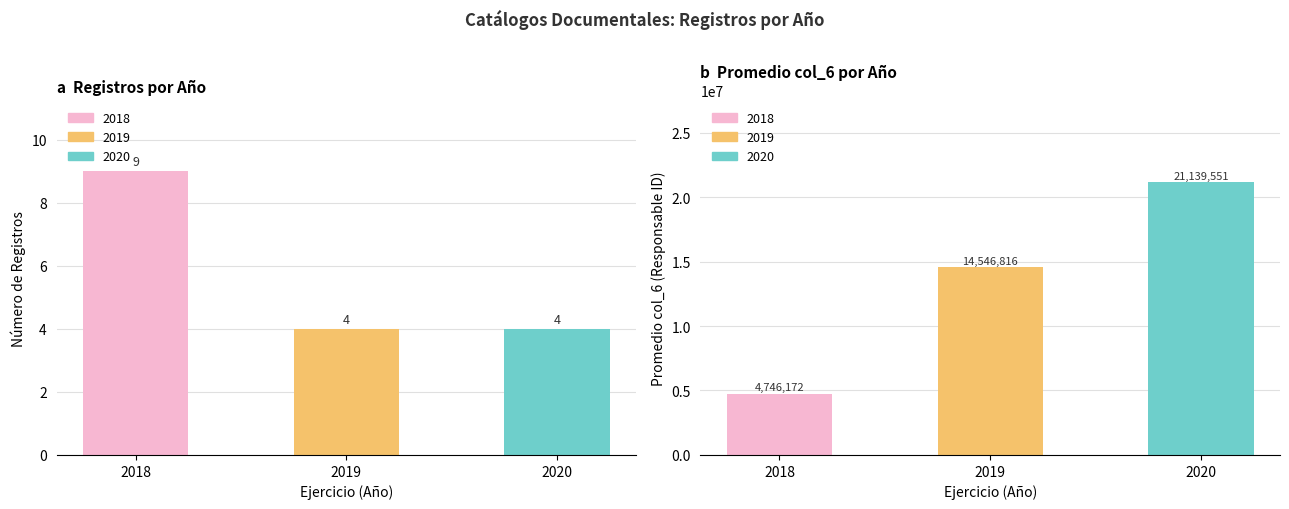

What is the difference between the maximum and second lowest values in the Promedio Responsable series?

6592735